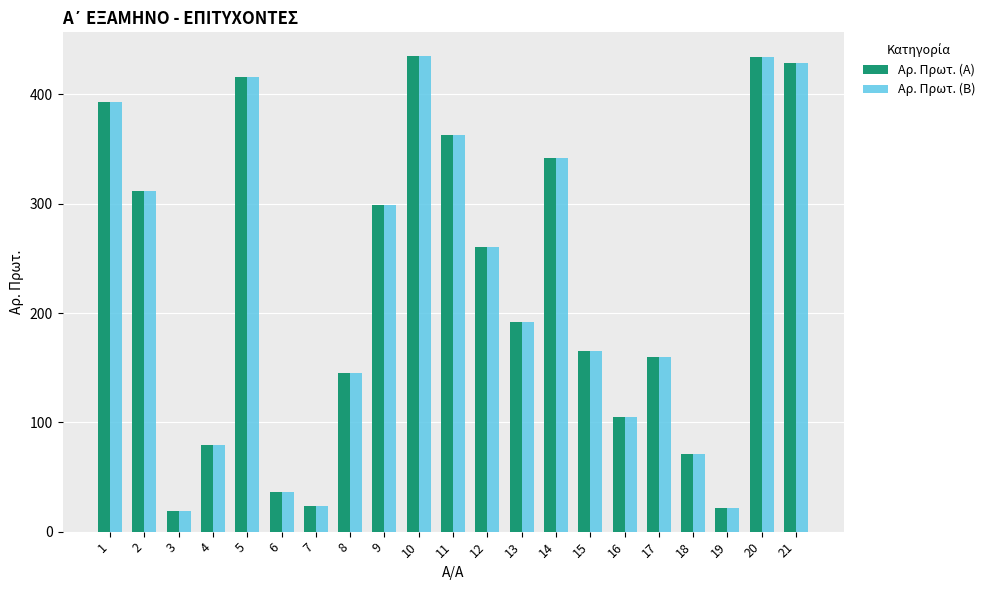

What is the value of the Αρ. Πρωτ. (Β) bar at the 1st from the left?

393